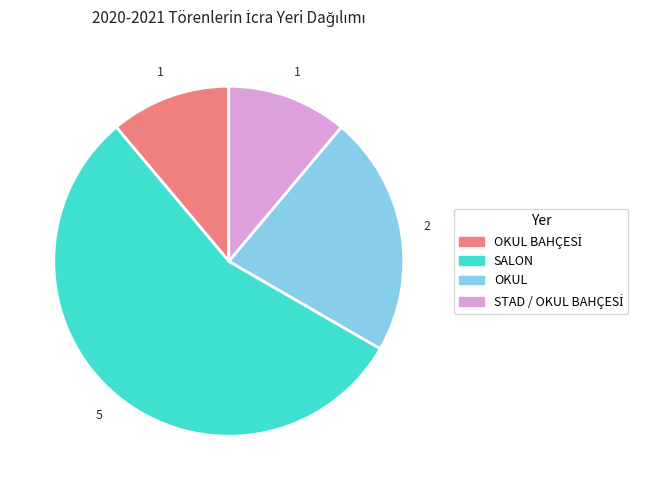

Count the number of slices in the pie.

4